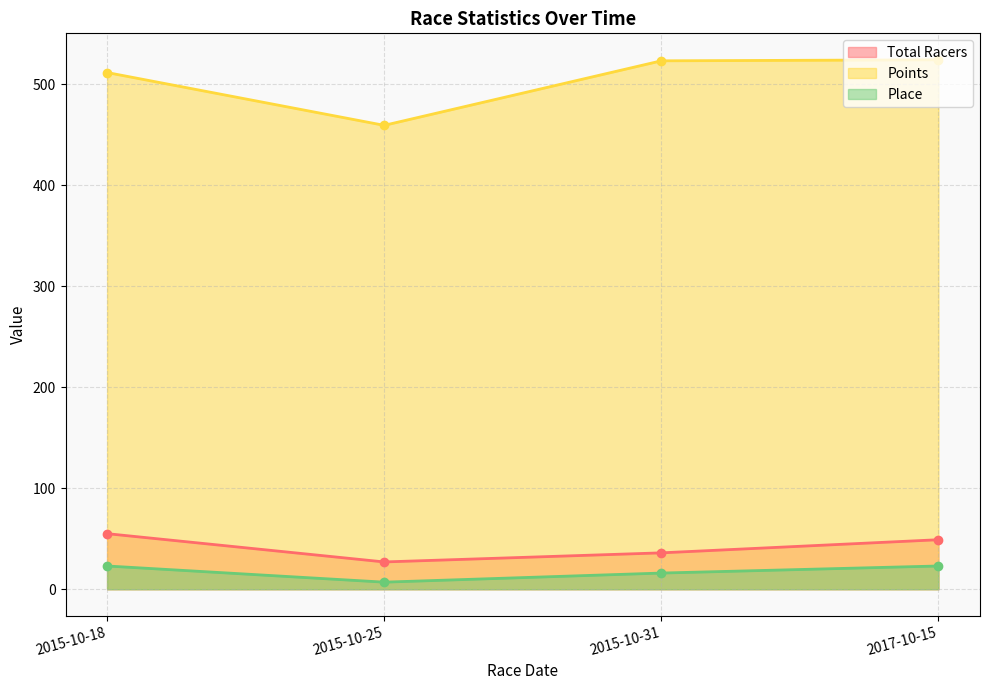

Is the value of Total Racers at 2015-10-31 greater than the value of Place at 2015-10-31?

Yes